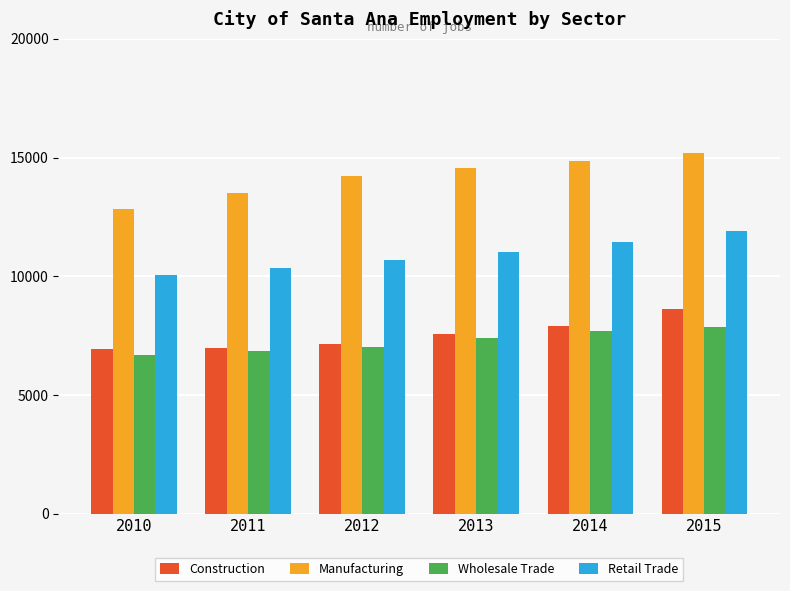

The Manufacturing series shows 3306.9 at 2010. True or false?

False